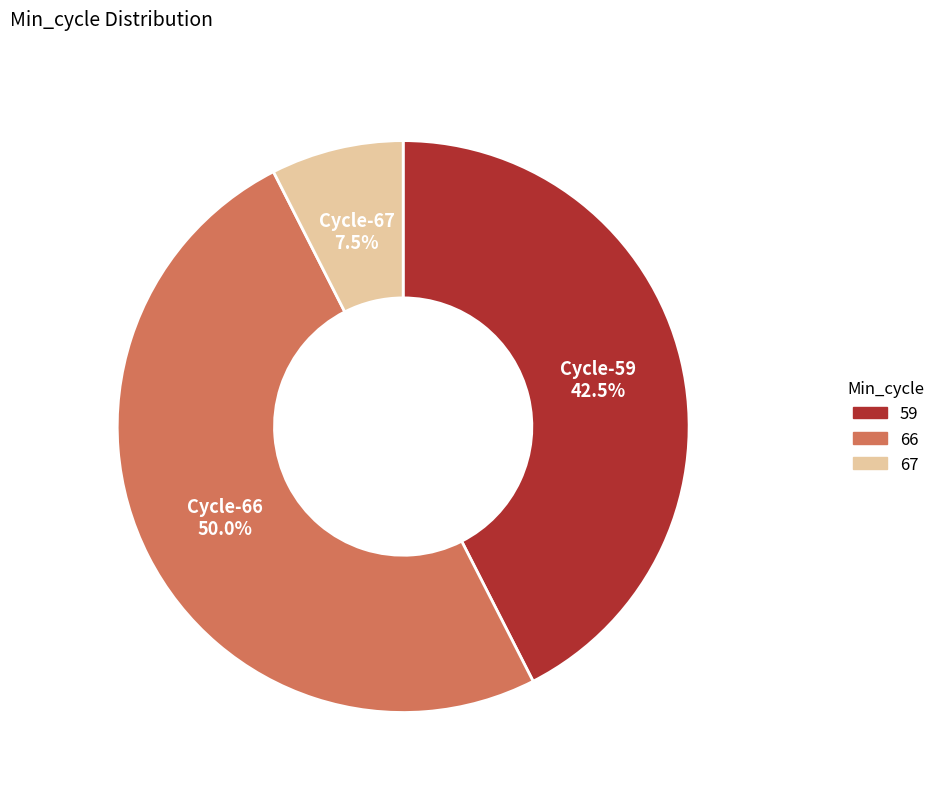

How many slices are in this pie chart?

3